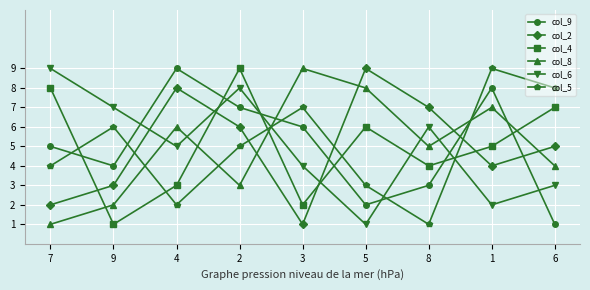

True or false: col_9 has a value of 9 at 4.

True